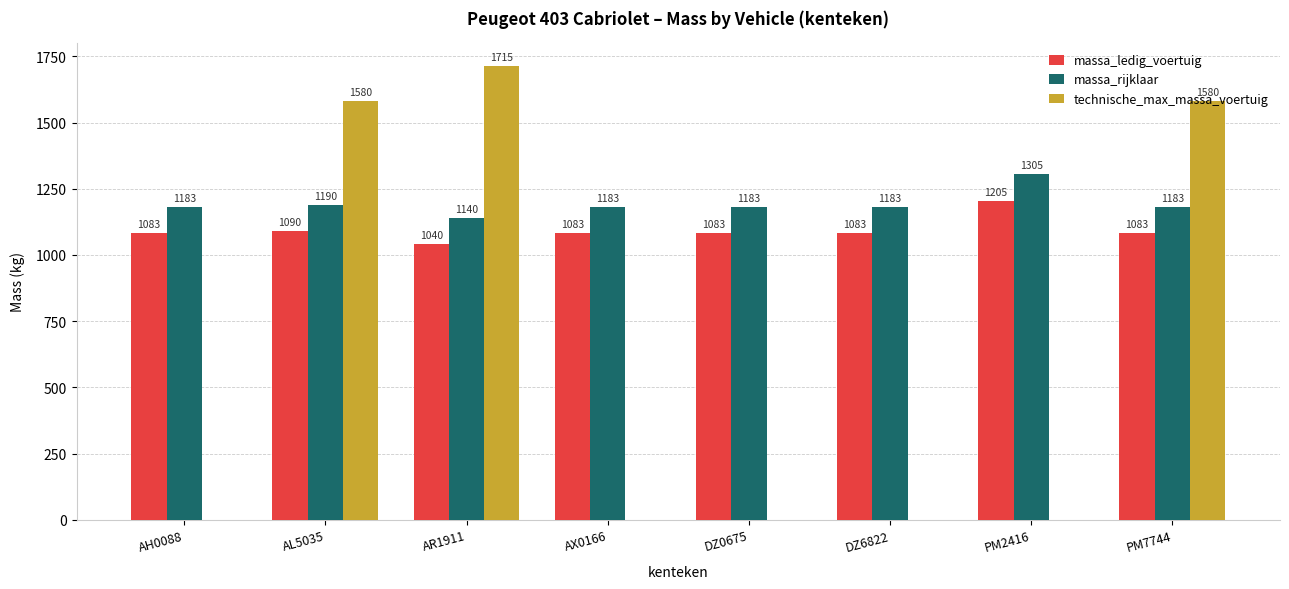

Reading left to right, what are all the values shown in this chart?

massa_ledig_voertuig: AH0088=1083	AL5035=1090	AR1911=1040	AX0166=1083	DZ0675=1083	DZ6822=1083	PM2416=1205	PM7744=1083
massa_rijklaar: AH0088=1183	AL5035=1190	AR1911=1140	AX0166=1183	DZ0675=1183	DZ6822=1183	PM2416=1305	PM7744=1183
technische_max_massa_voertuig: AH0088=0	AL5035=1580	AR1911=1715	AX0166=0	DZ0675=0	DZ6822=0	PM2416=0	PM7744=1580